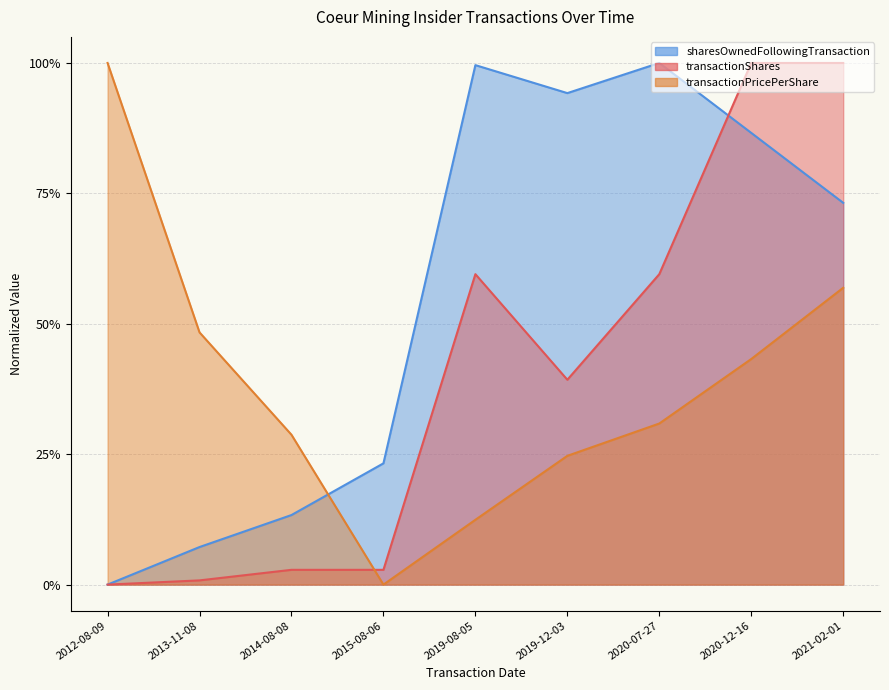

At how many categories does at least one series exceed 0?

9